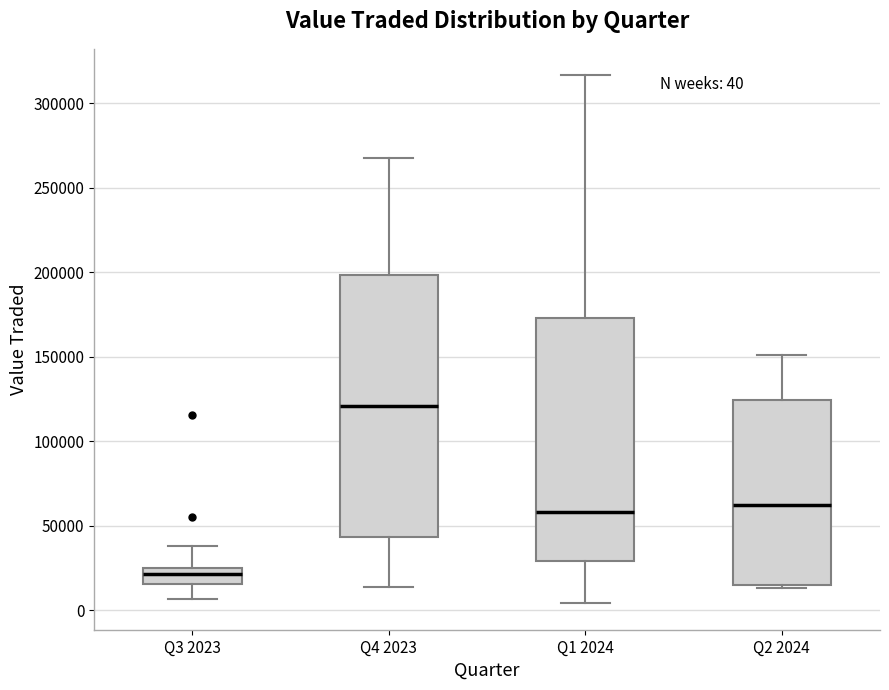

Which box is the tallest, from its lower edge to its upper edge?

Q4 2023